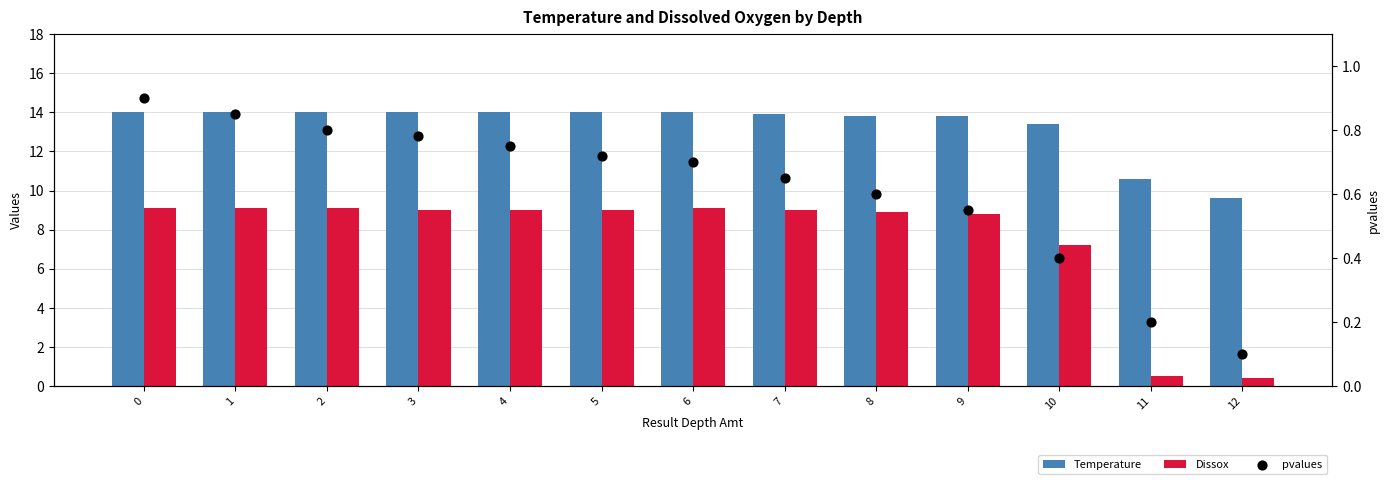

Which series has the largest Y range (max minus min)?

Dissox